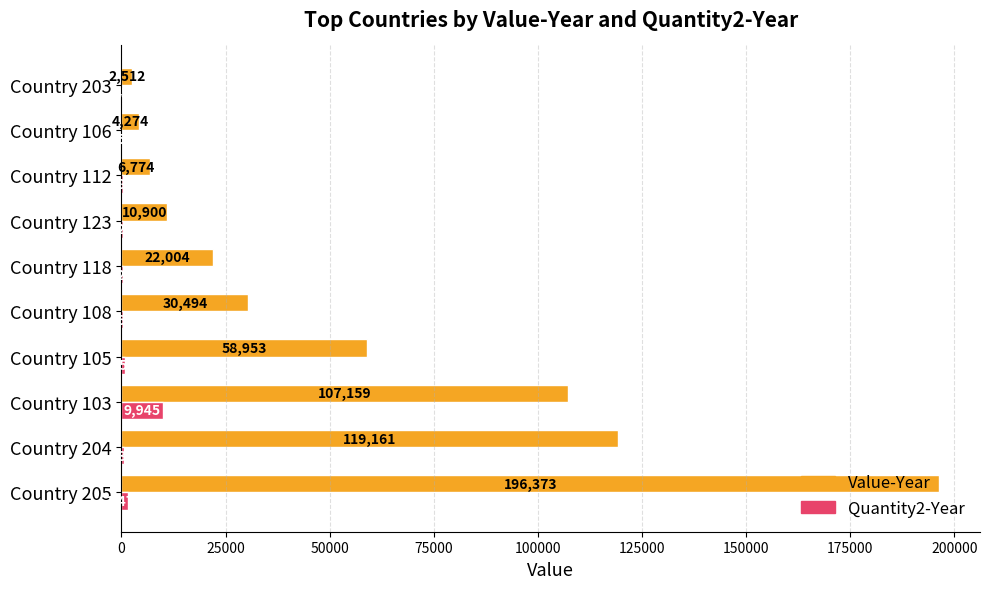

What is the total value across all series at Country 118?

22329